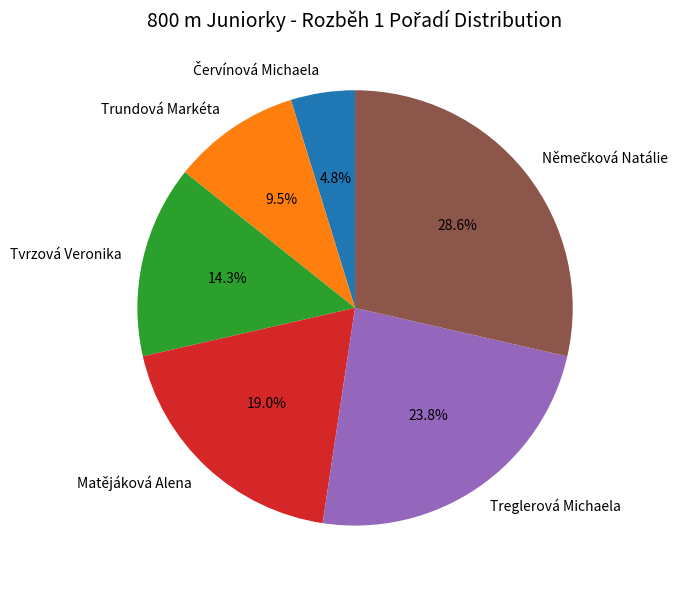

Combined, what portion of the pie is Trundová Markéta and Tvrzová Veronika?

23.8%